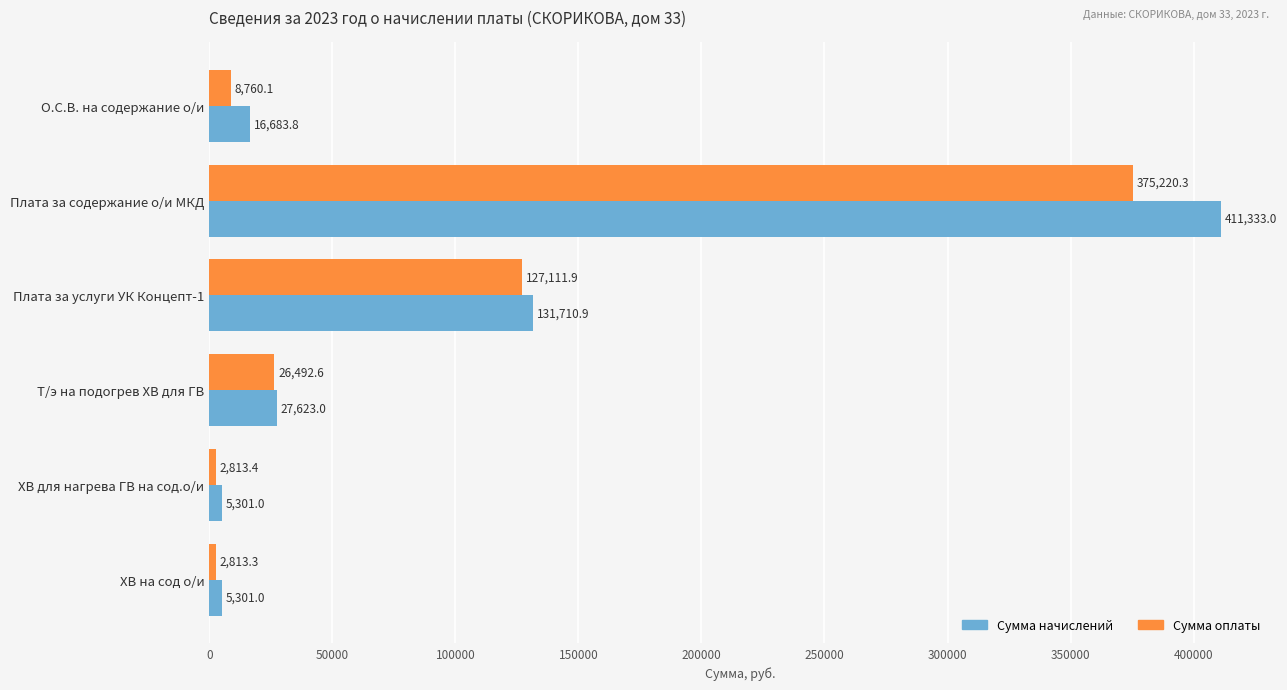

The Сумма оплаты series shows 2813.3 at ХВ на сод о/и. True or false?

True